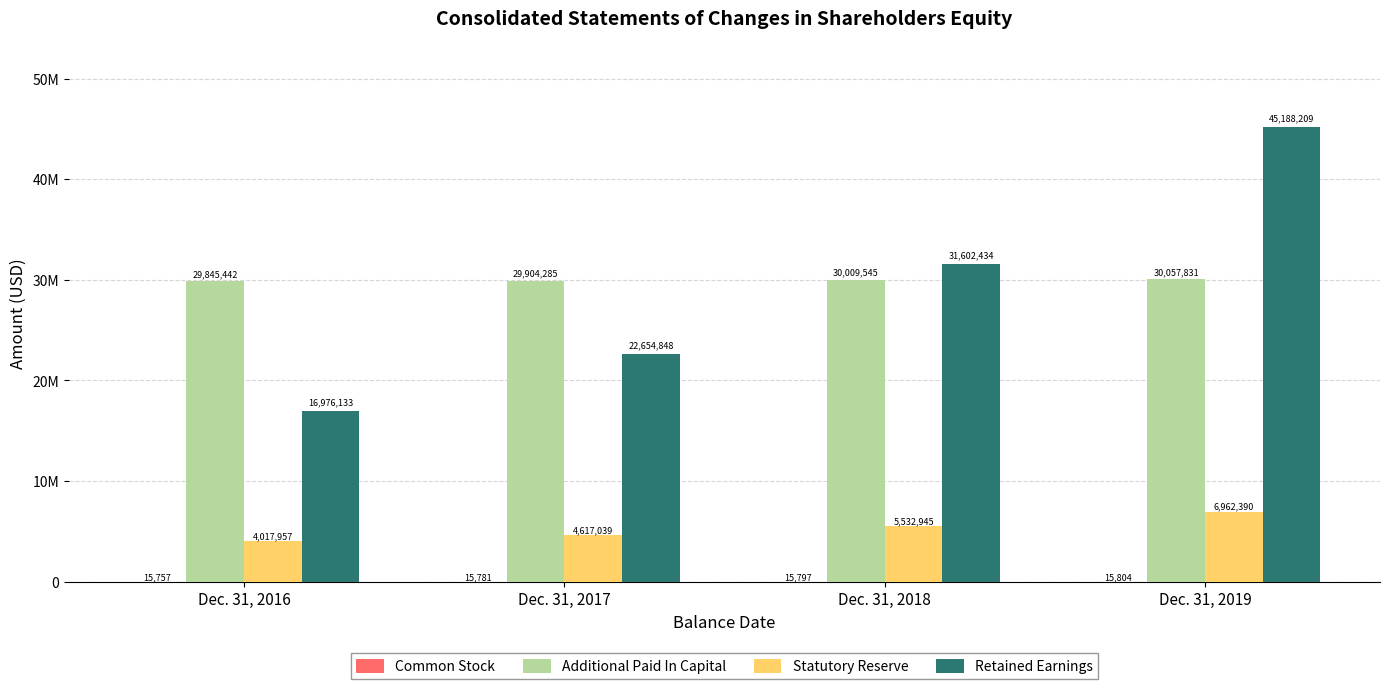

What value does the Retained Earnings series have at Dec. 31, 2017, to the nearest 10?

22654850